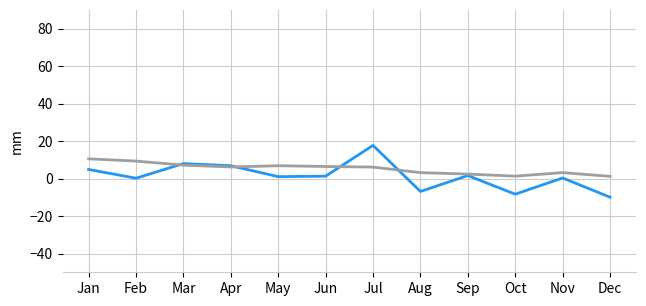

How many distinct data groups are displayed?

2